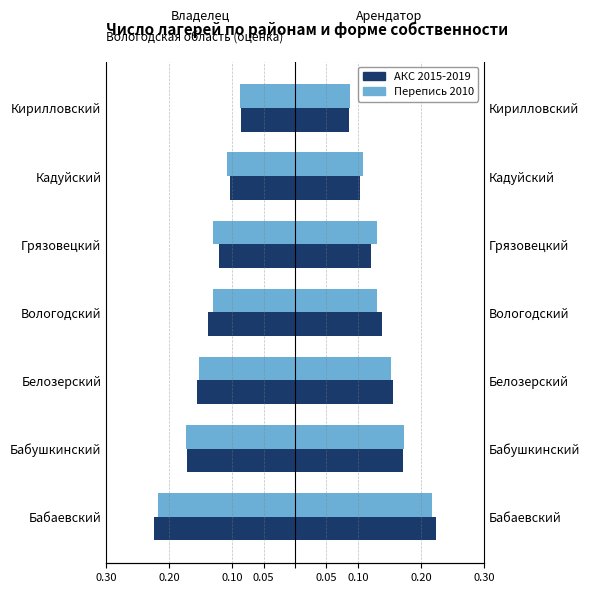

What are all the series names shown in the legend?

АКС 2015-2019, Перепись 2010